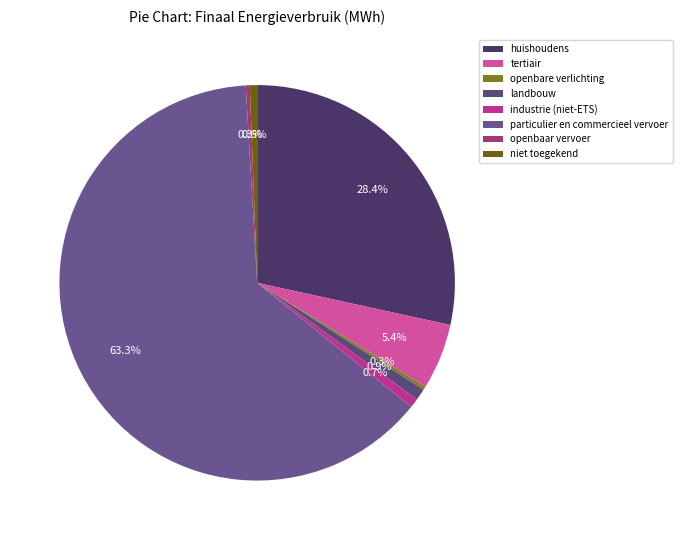

To the nearest percent, what percentage of the pie is tertiair?

5%